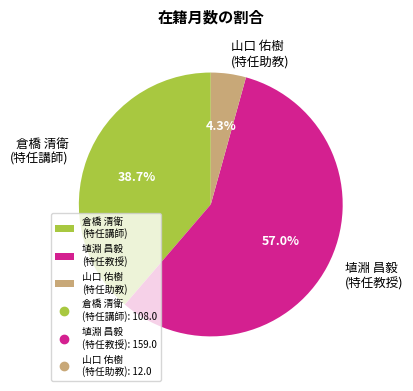

How many segments does this pie chart have?

3